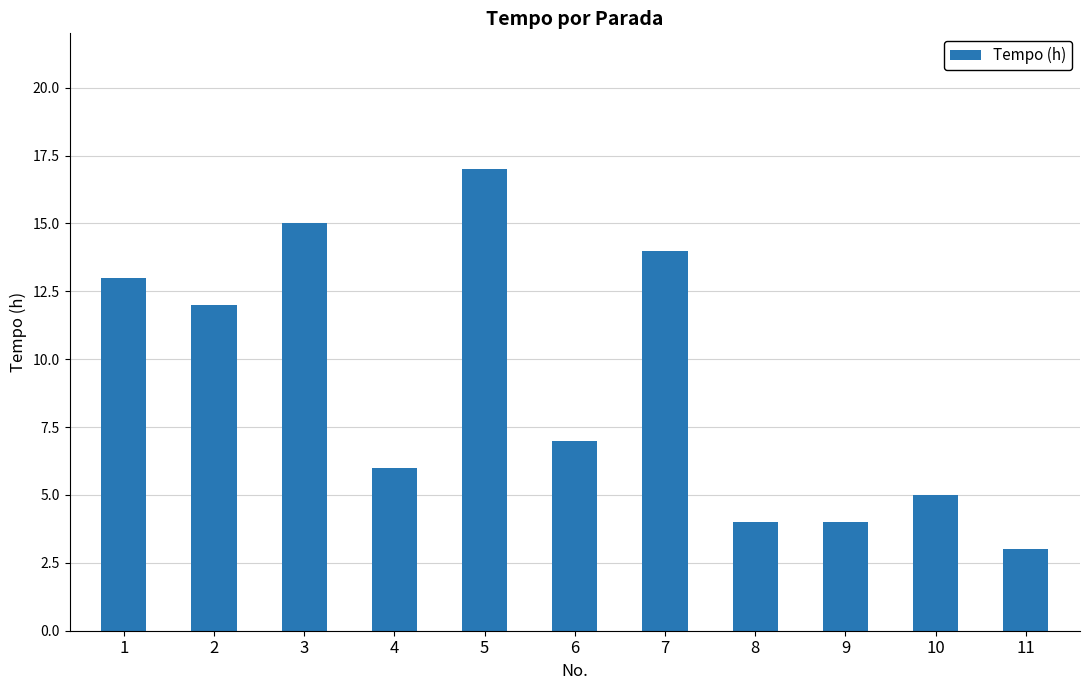

Where is the data nearest to the value 10?

2